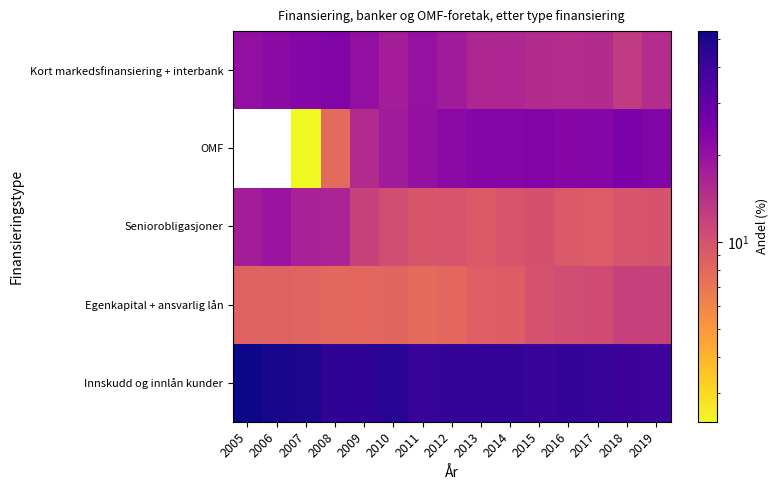

What is the difference between the maximum and minimum values in the Innskudd og innlån kunder series?

13.6